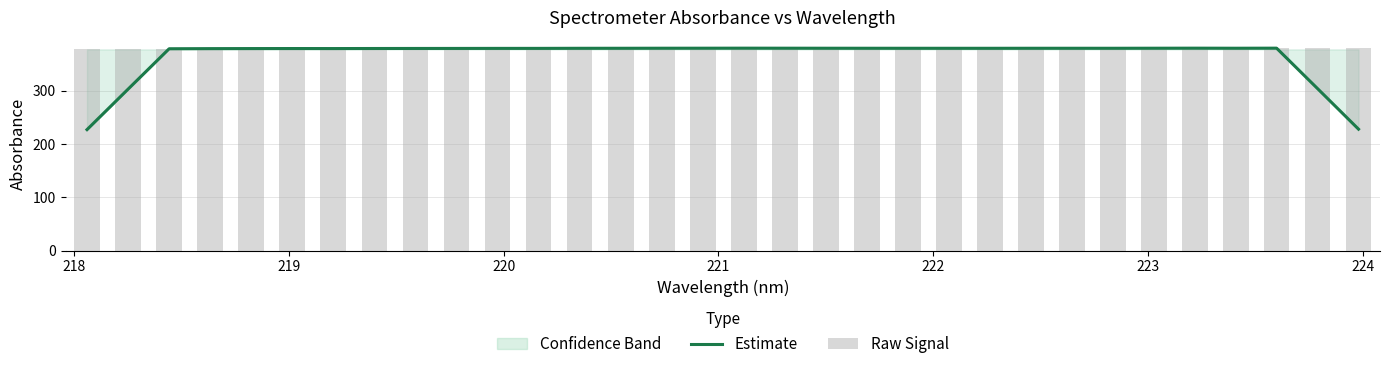

Count the number of categories in the chart.

32